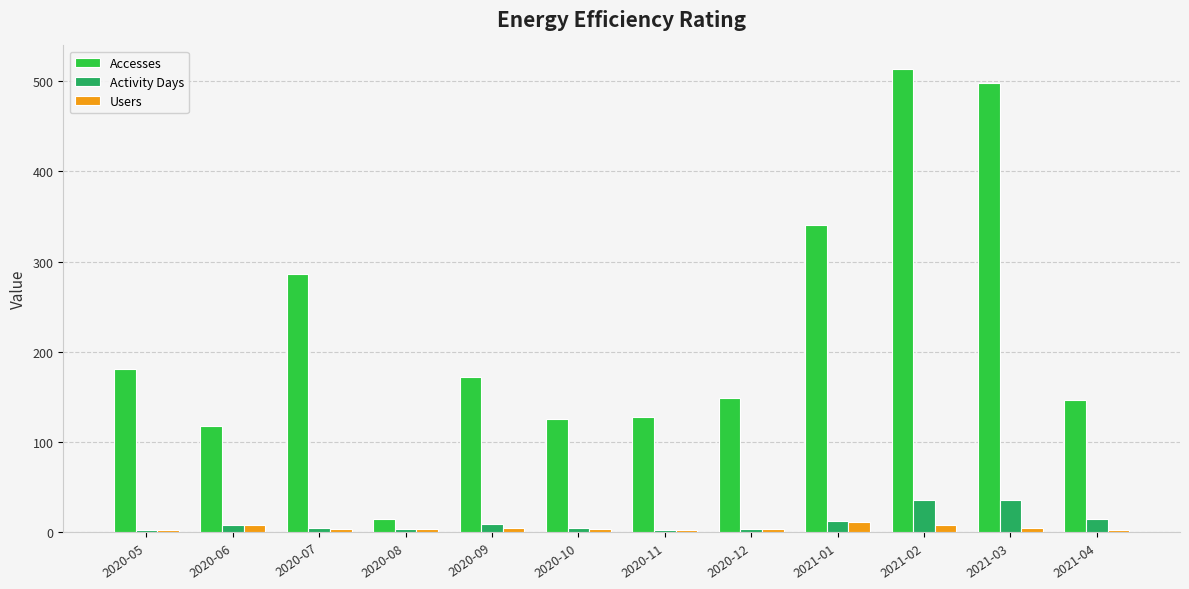

Rank the series by their maximum value, from highest to lowest.

Accesses, Activity Days, Users